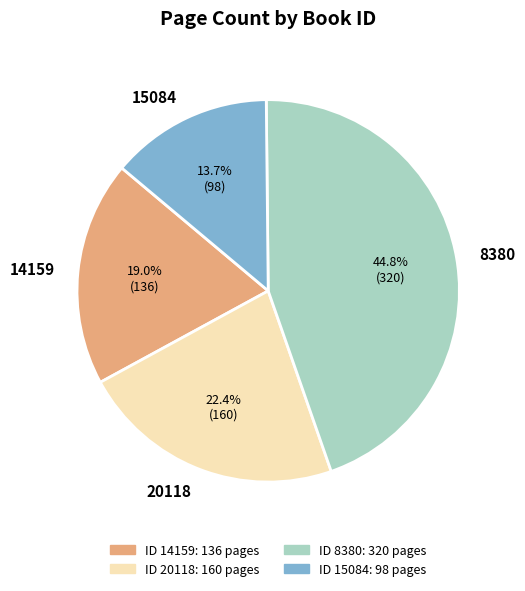

What percentage is the 8380 slice, to the nearest percent?

45%